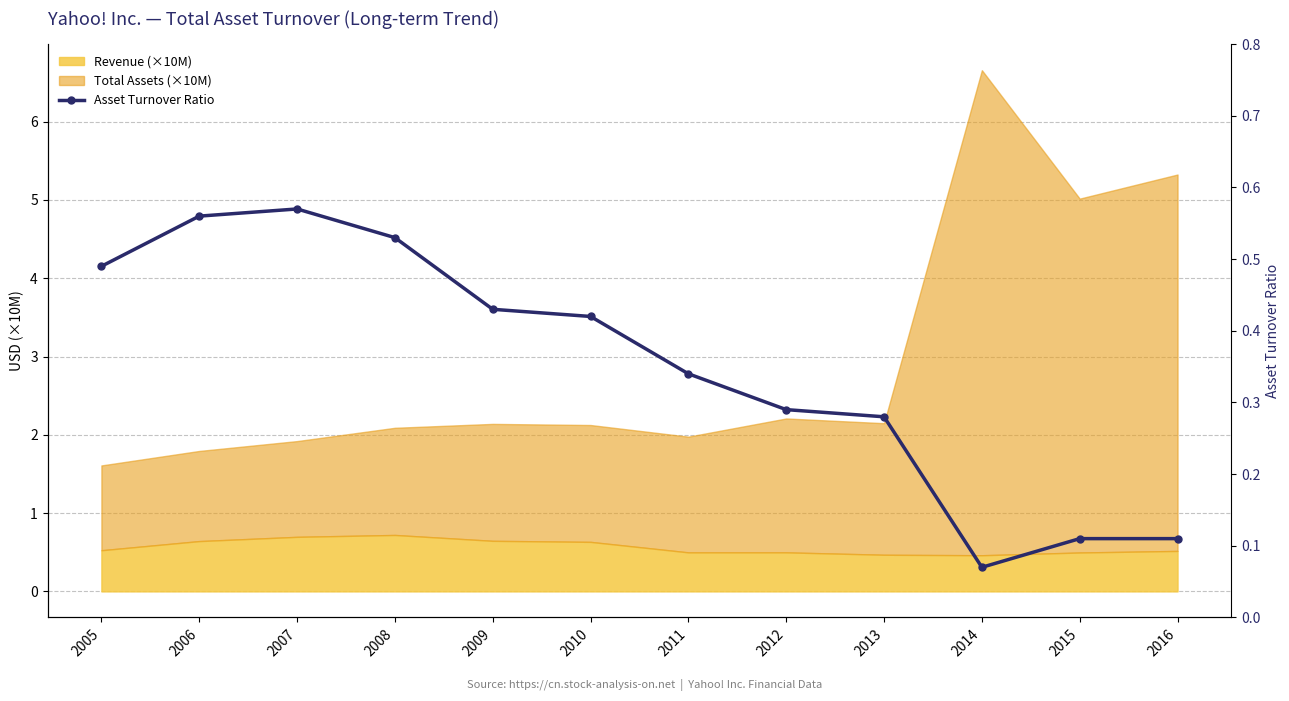

List the labels in order of value, smallest first.

2014, 2015, 2016, 2013, 2012, 2011, 2010, 2009, 2005, 2008, 2006, 2007